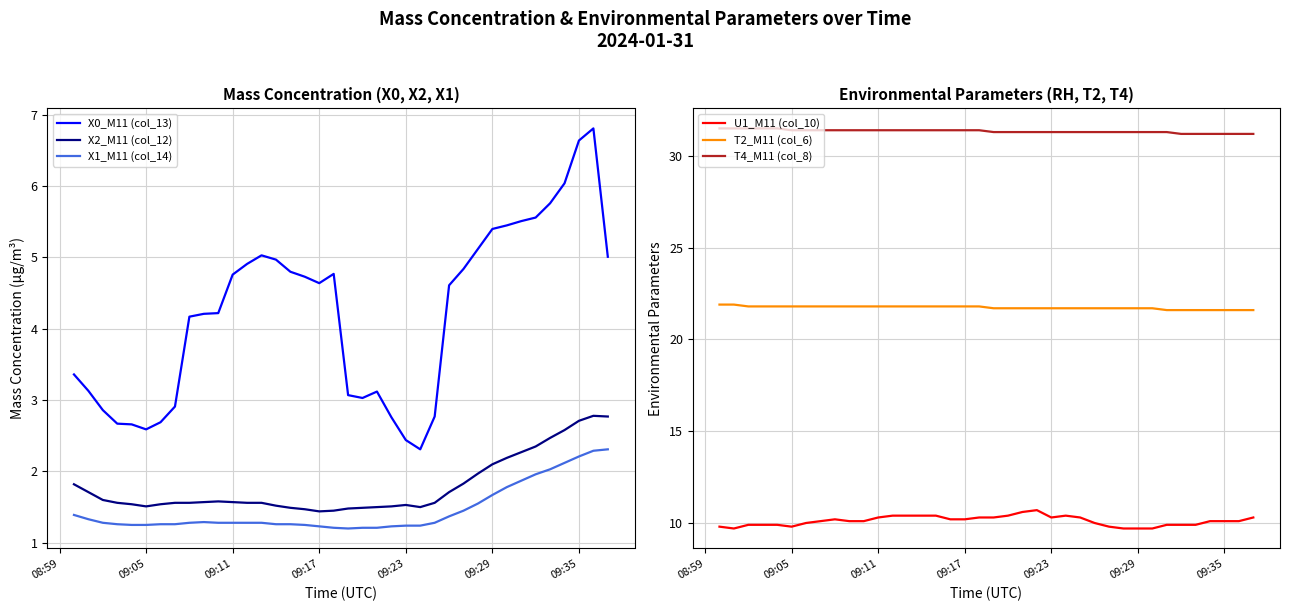

True or false: X2_M11 (col_12) and X0_M11 (col_13) intersect in this chart.

False